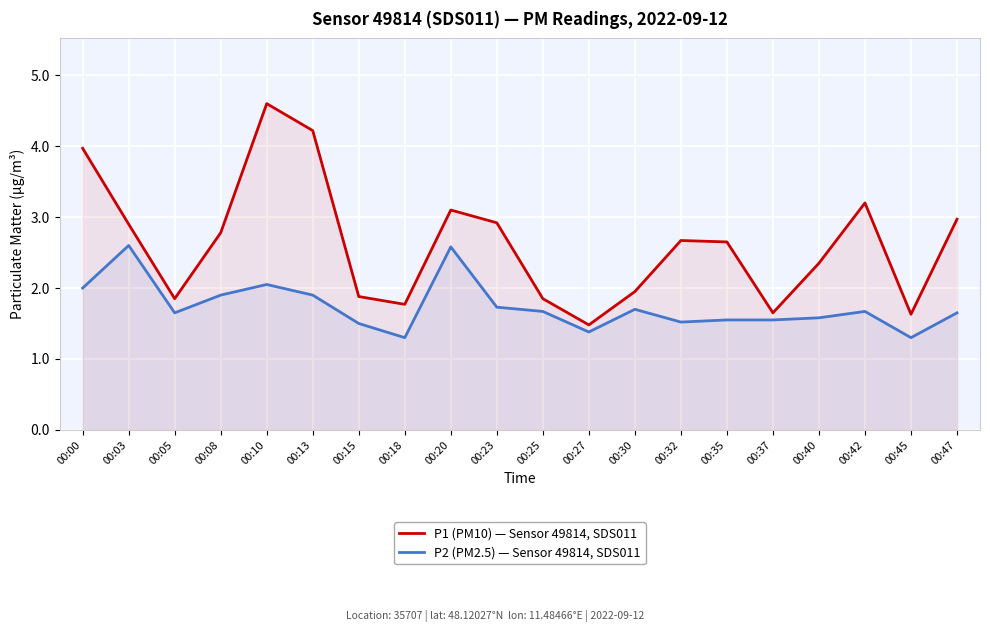

What is the difference between the second highest and second lowest values in the P1 (PM10) — Sensor 49814, SDS011 series?

2.6